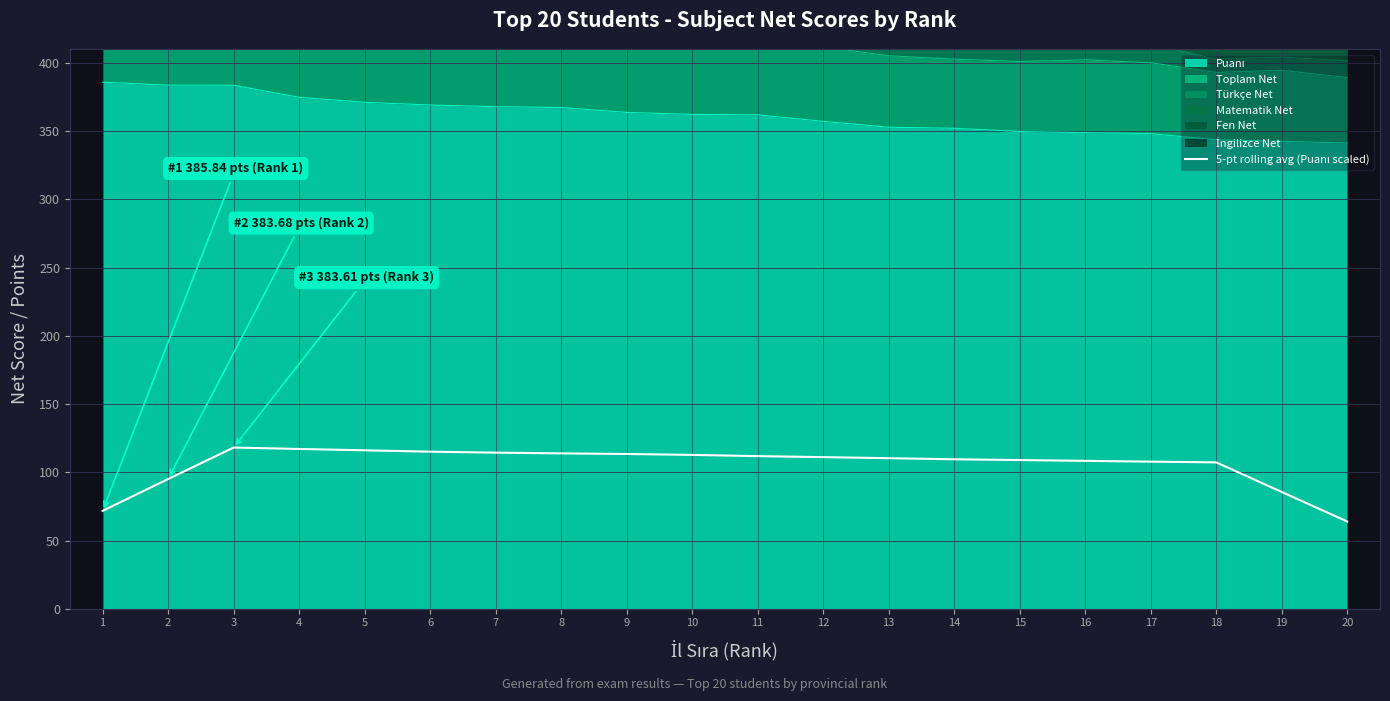

How many interior local peaks (higher than both neighbors) does the data have?

1